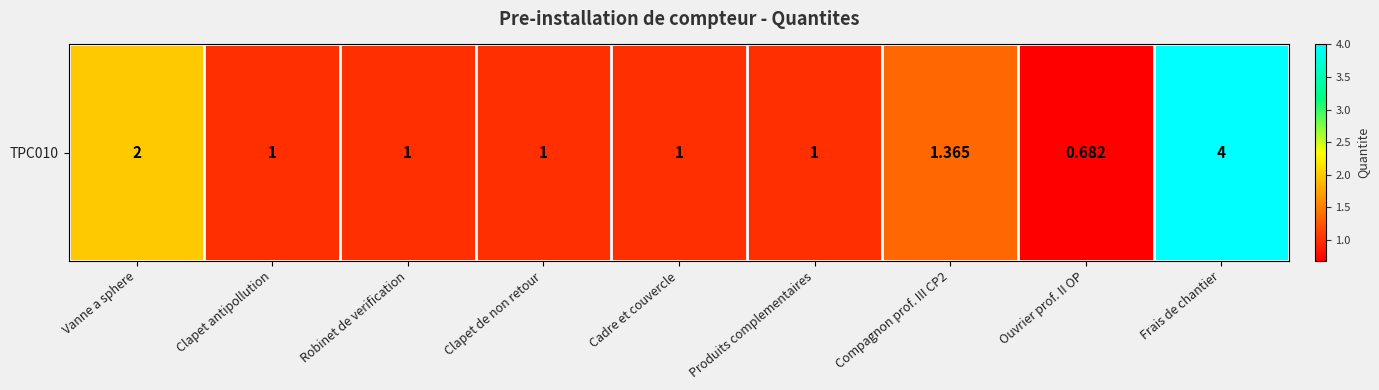

Reading left to right, list all the values displayed in this chart.

2.0	1.0	1.0	1.0	1.0	1.0	1.4	0.7	4.0